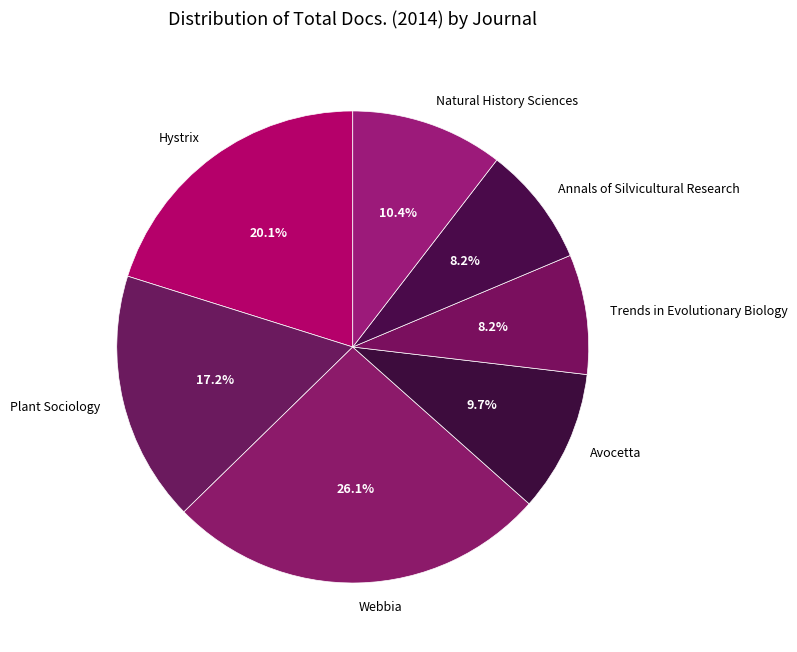

To the nearest percent, what is the difference between the Annals of Silvicultural Research and Webbia slice percentages?

18%